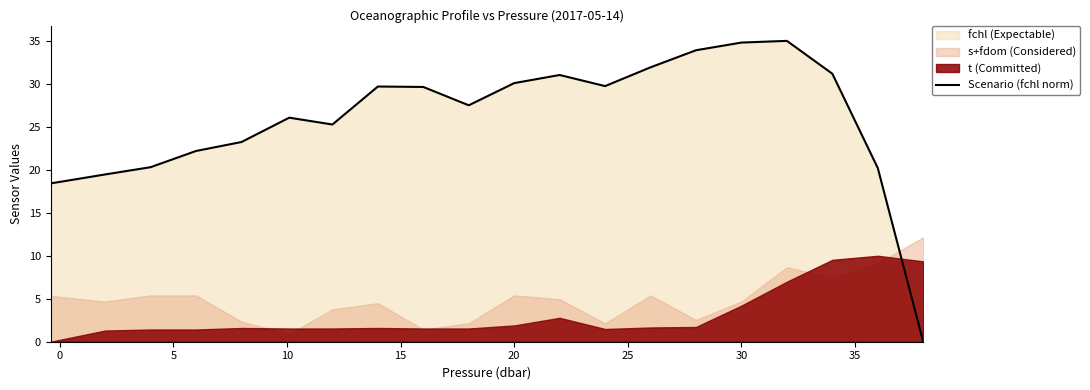

What is the greatest value displayed?

35.0